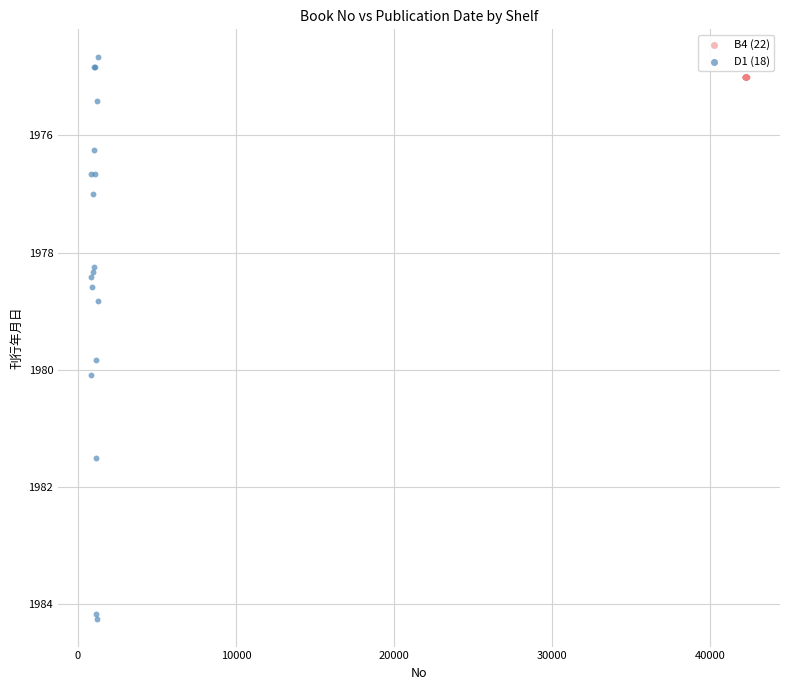

Which series reaches the maximum Y coordinate?

D1 (18)